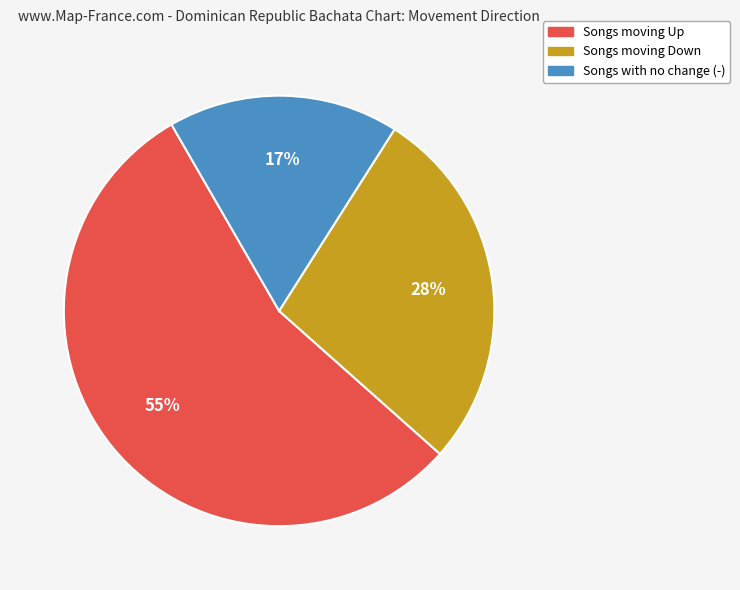

To the nearest percent, what is the difference between the largest and smallest slice percentages?

38%